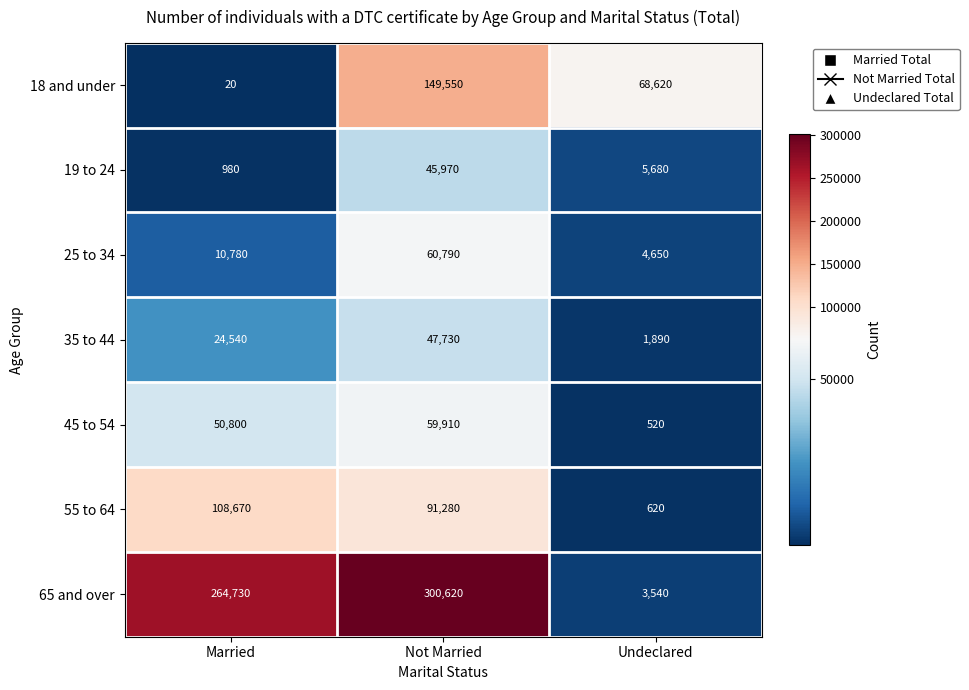

List the series in order of their peak value, lowest first.

19 to 24, 35 to 44, 45 to 54, 25 to 34, 55 to 64, 18 and under, 65 and over